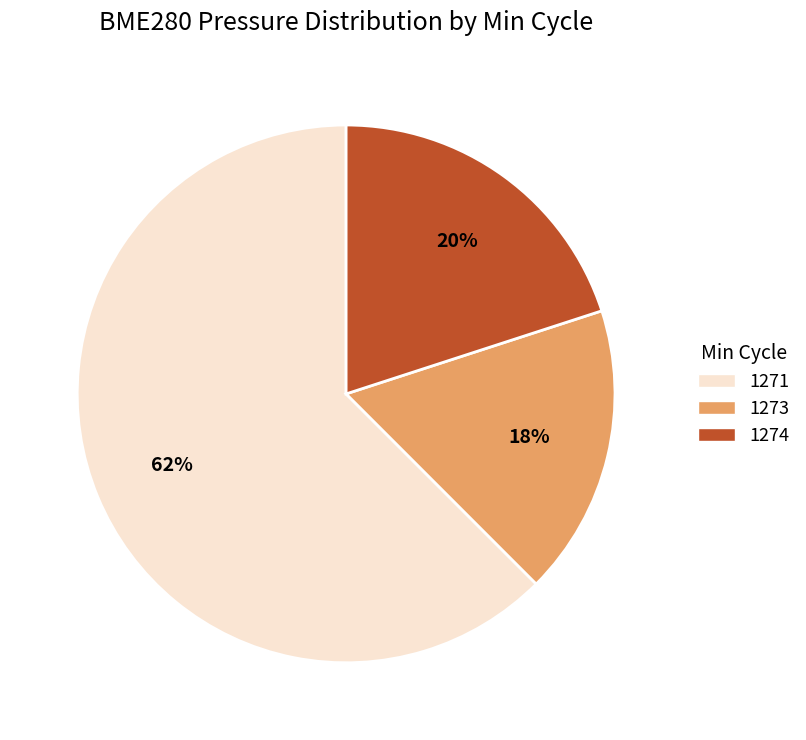

Which category has the biggest portion of the pie?

1271